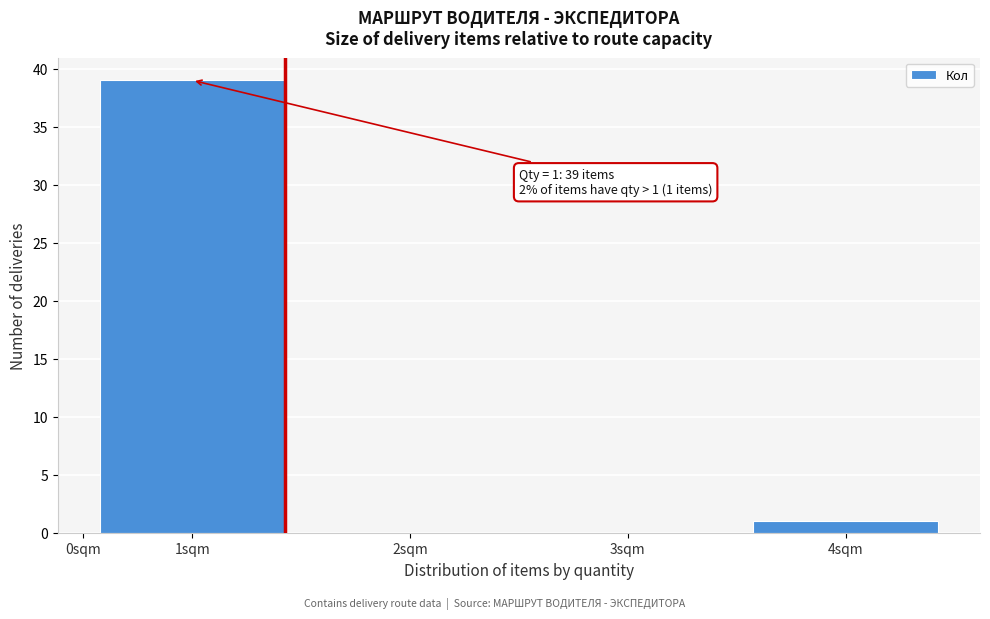

Reading left to right, list all the values displayed in this chart.

1sqm=39	2sqm=0	3sqm=0	4sqm=1